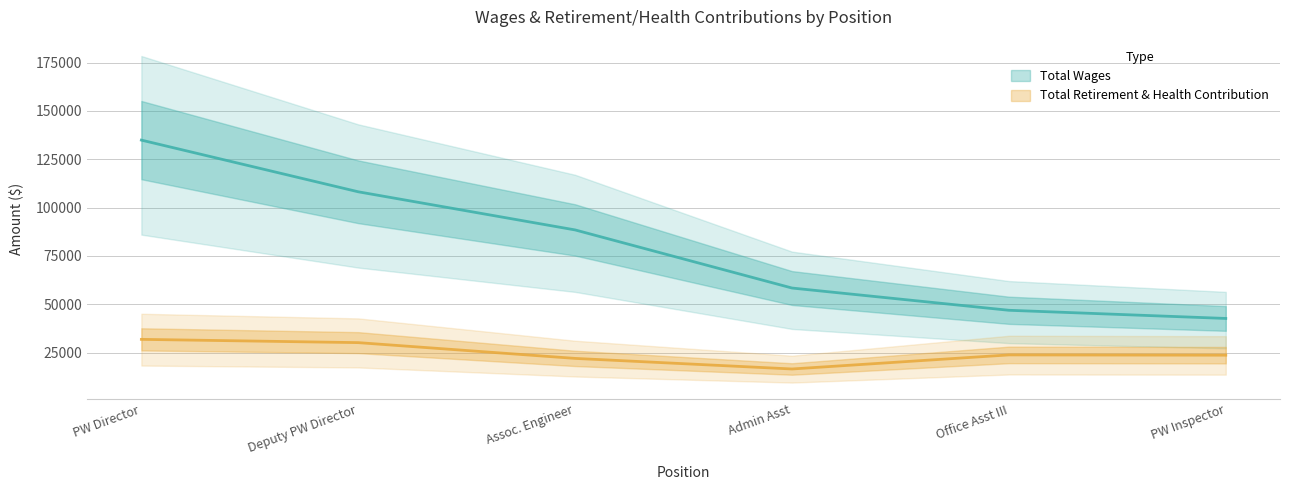

List the labels in order of Total Wages value, smallest first.

PW Inspector, Office Asst III, Admin Asst, Assoc. Engineer, Deputy PW Director, PW Director